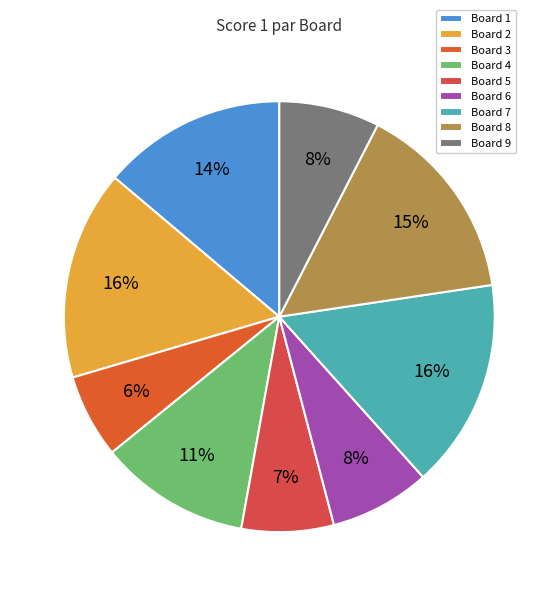

Count the number of slices in the pie.

9